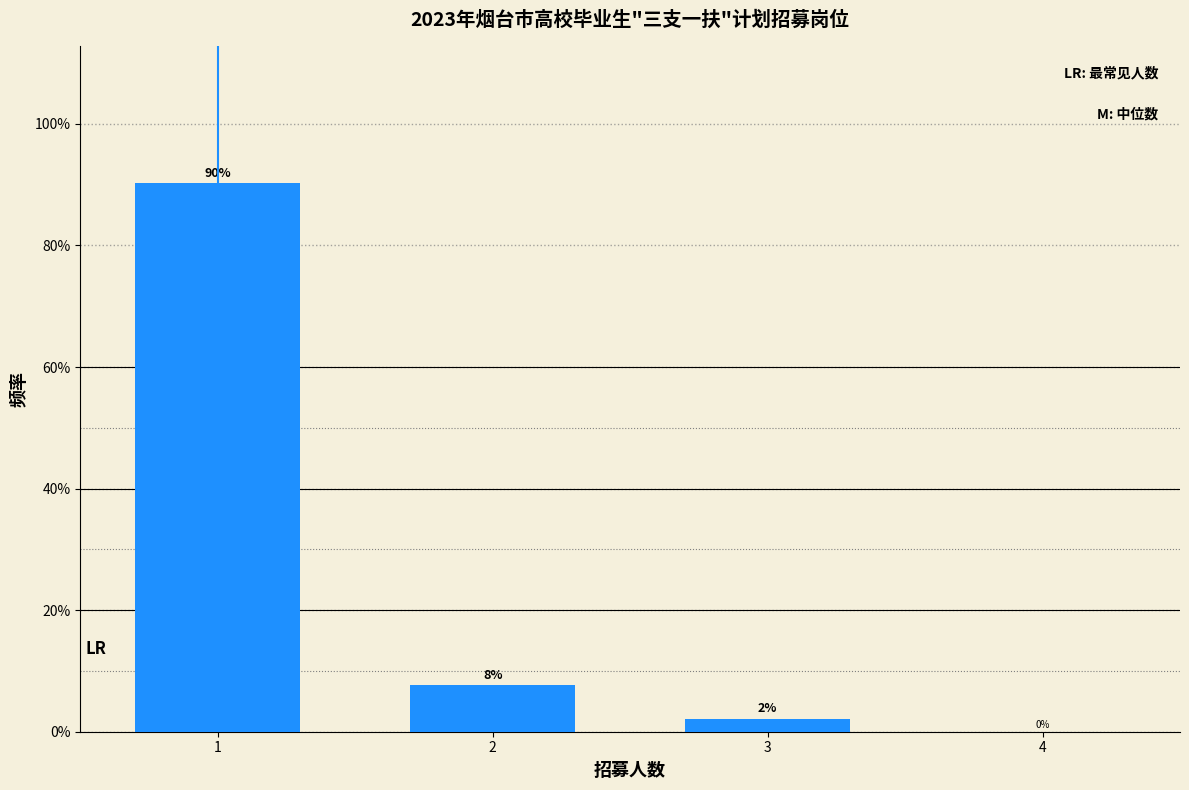

Read the value at 2.

7.6